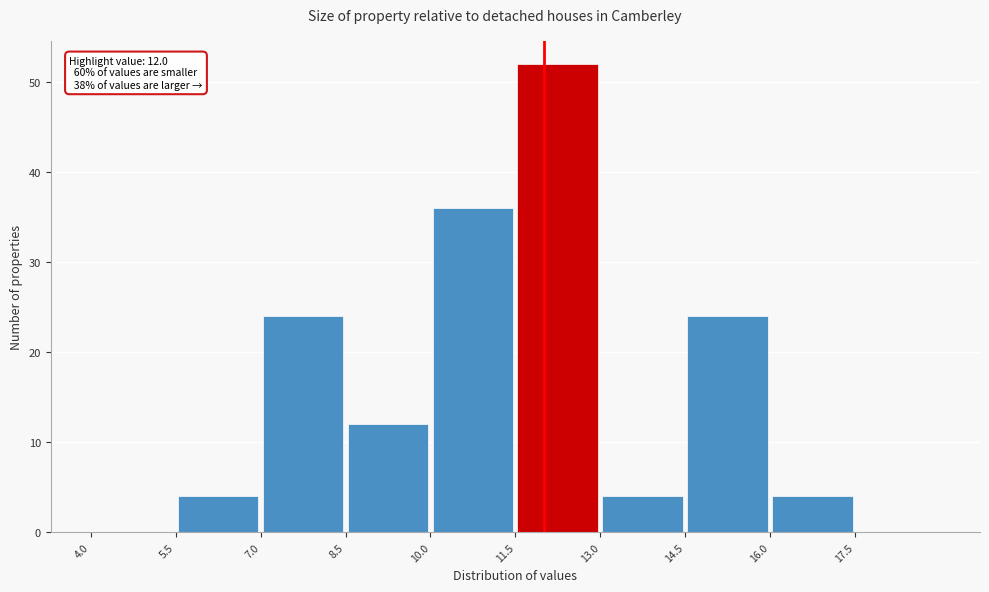

Which range on the x-axis has the tallest bar?

11.5 to 13.0